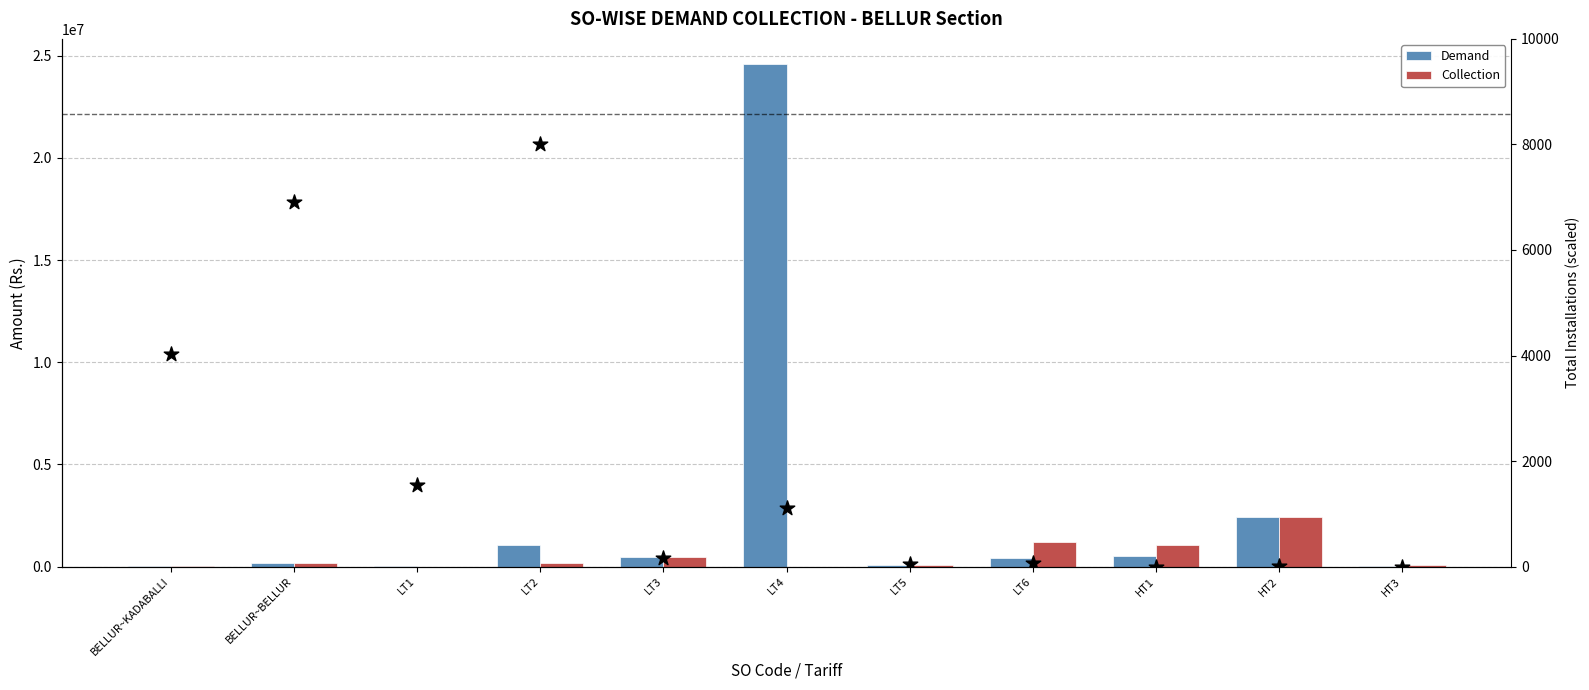

At which category is the sum across all series the highest?

LT4